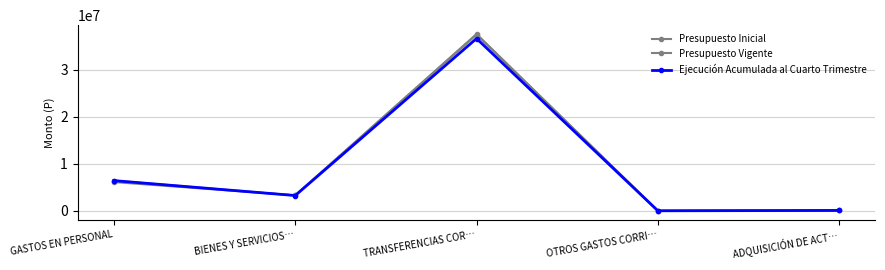

True or false: Presupuesto Vigente and Ejecución Acumulada al Cuarto Trimestre intersect in this chart.

False